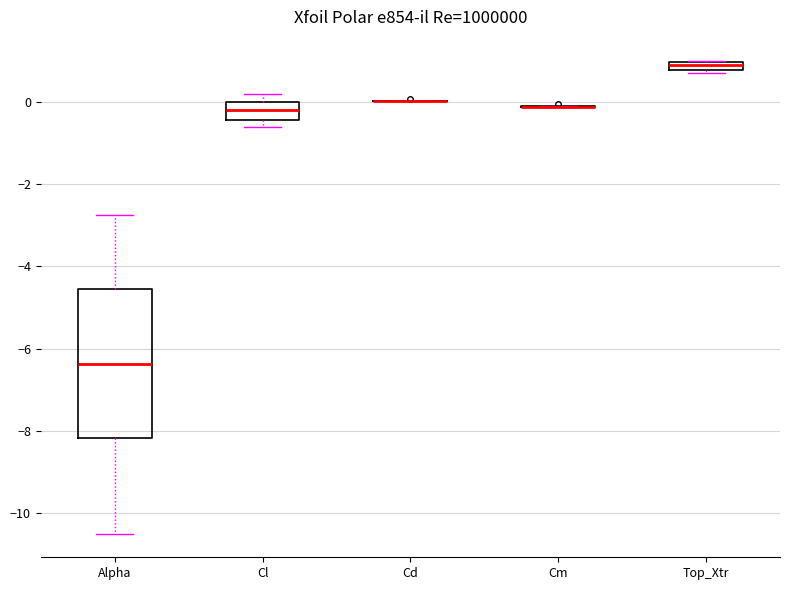

Comparing the boxes themselves (not the whiskers), which one is the tallest?

Alpha